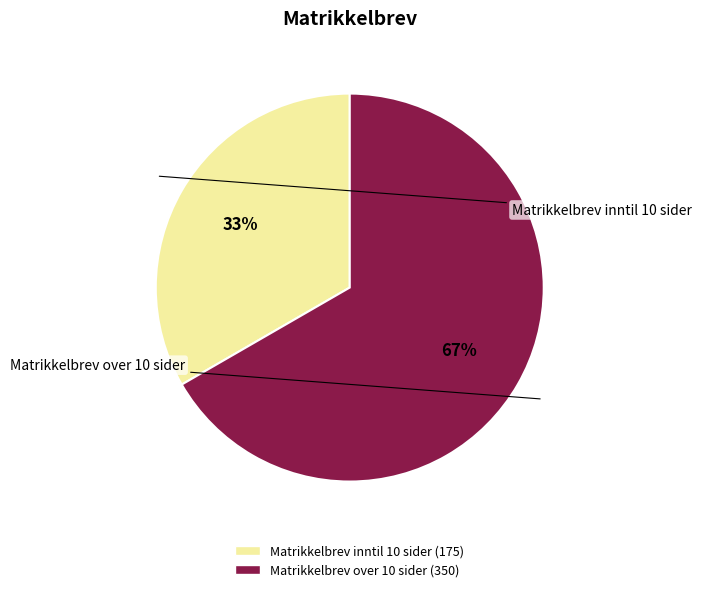

To the nearest percent, what is the average slice percentage?

50%